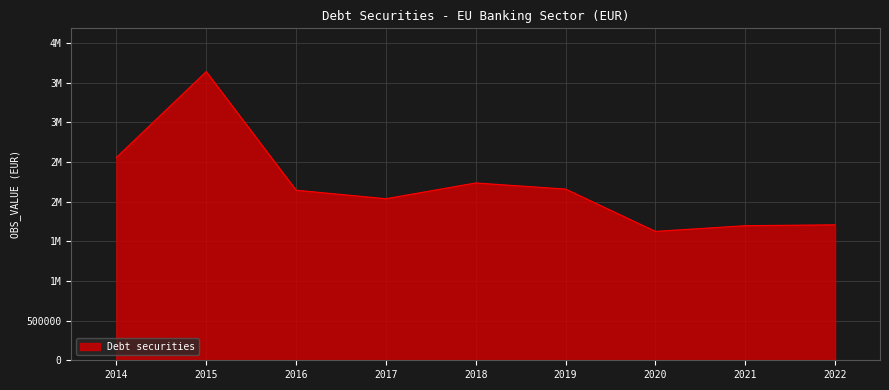

Where does the data first go above 2144365?

2014